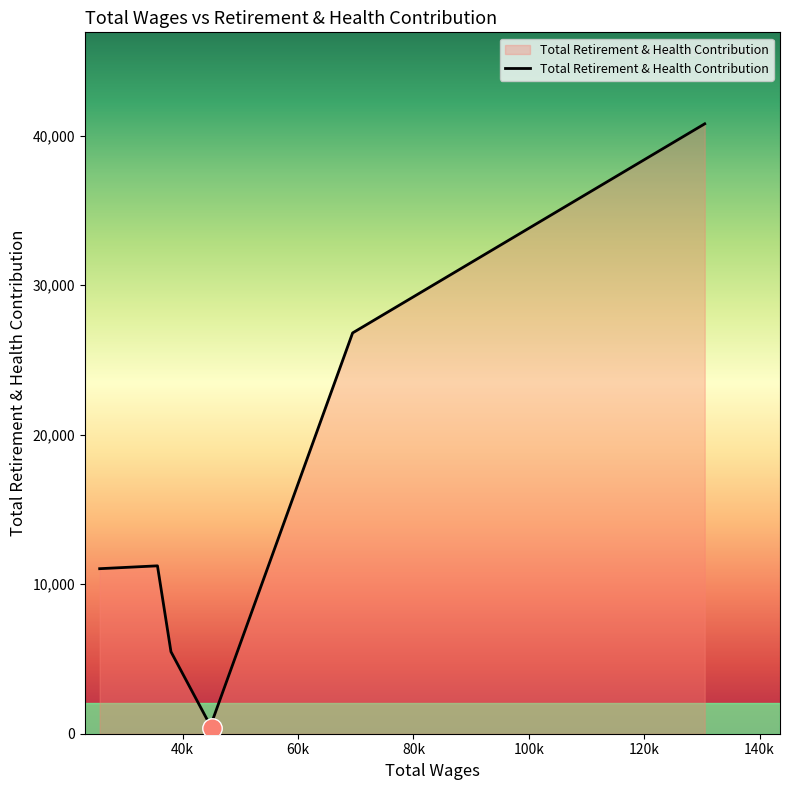

What is the change in value from 120k to 140k?

+13983